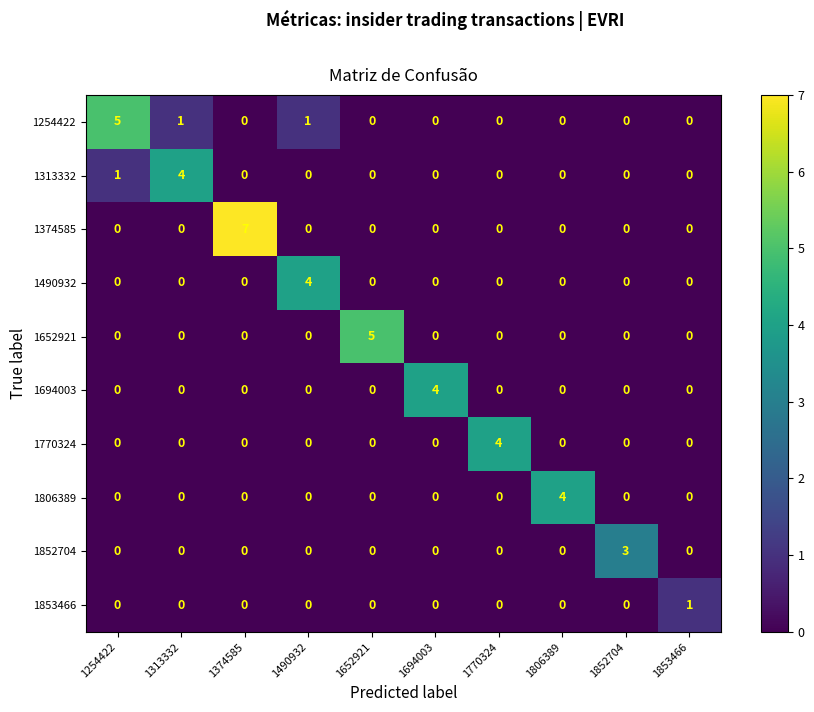

True or false: 1254422 has a value of -2 at 1852704.

False